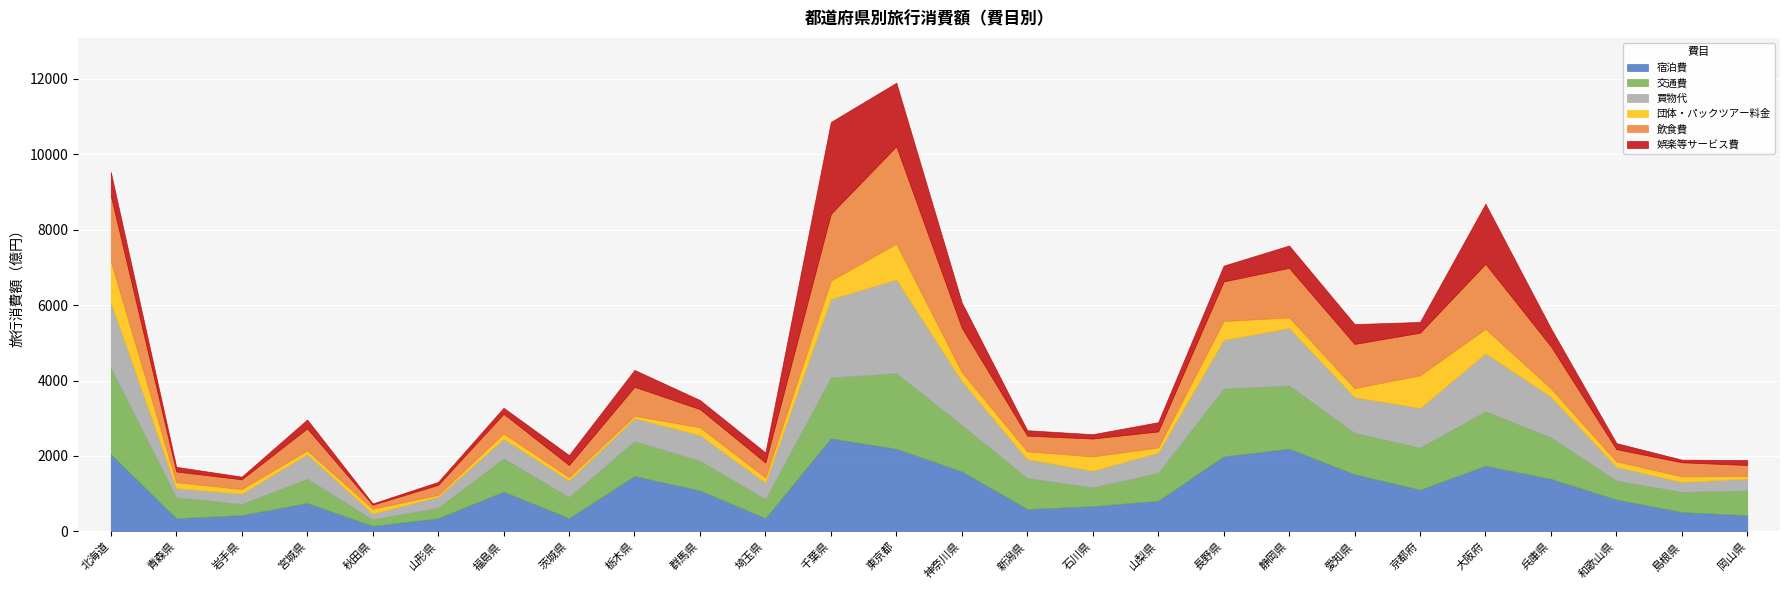

Rank the series at 島根県 from lowest to highest value.

娯楽等サービス費, 団体・パックツアー料金, 買物代, 飲食費, 宿泊費, 交通費